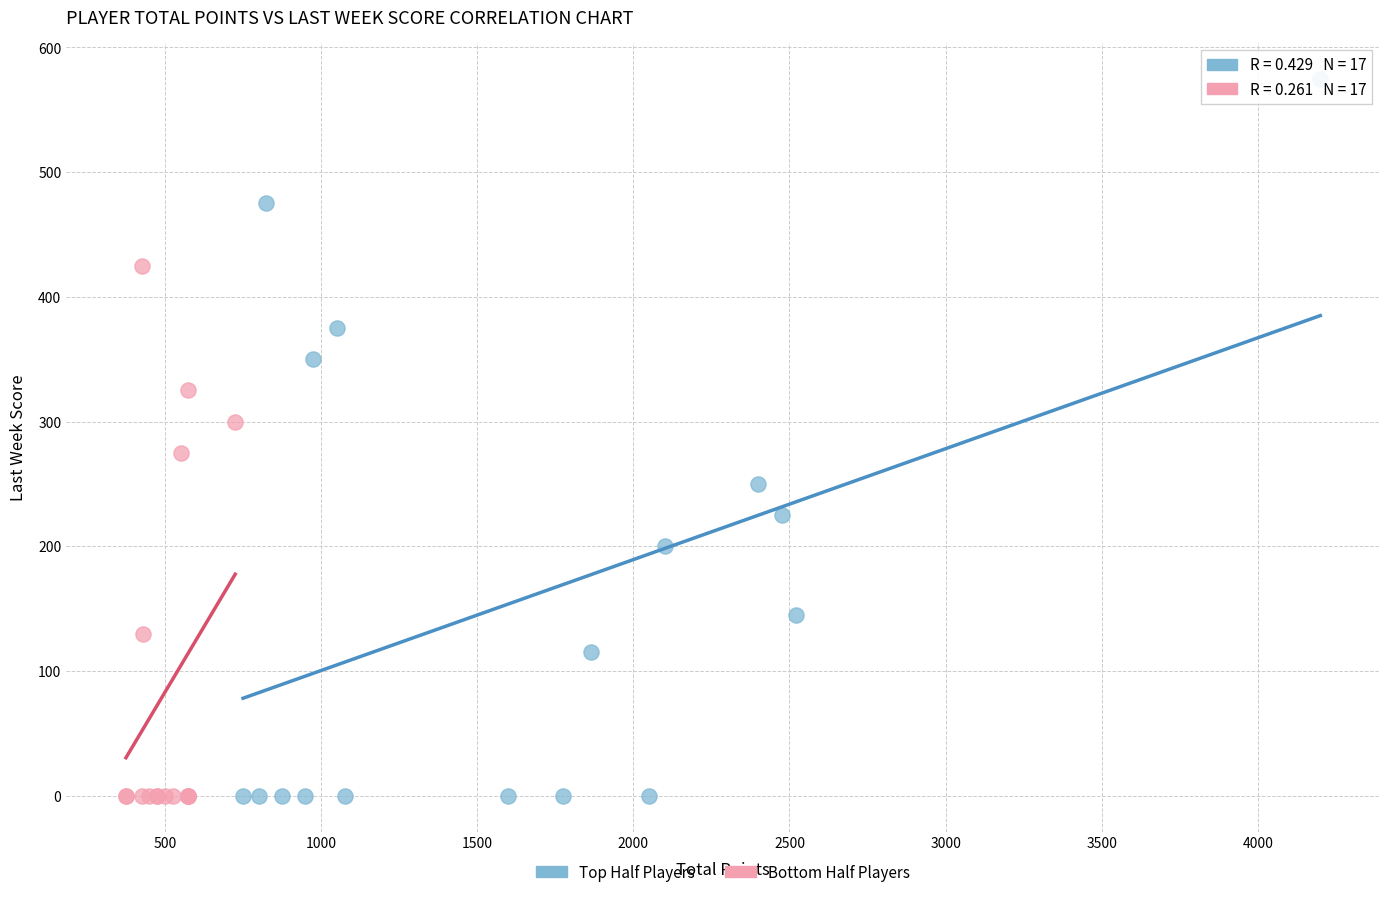

Which series reaches the maximum Y coordinate?

Top Half Players